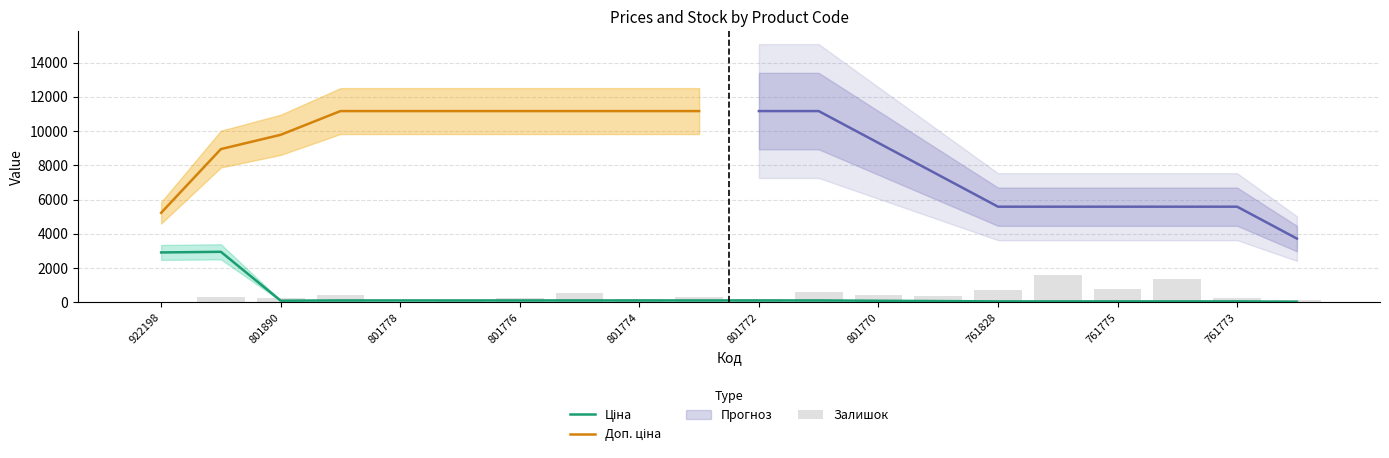

Which category has the highest value in the Ціна series?

248922198